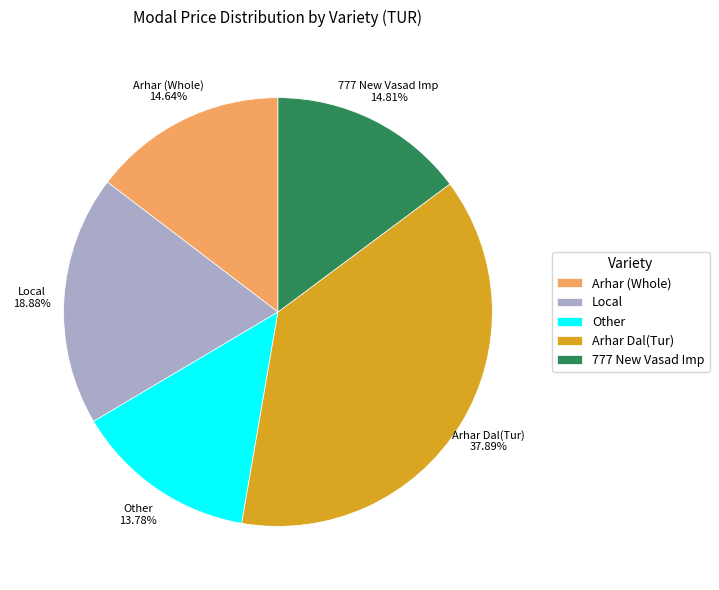

Does Other represent more than half of the total?

No